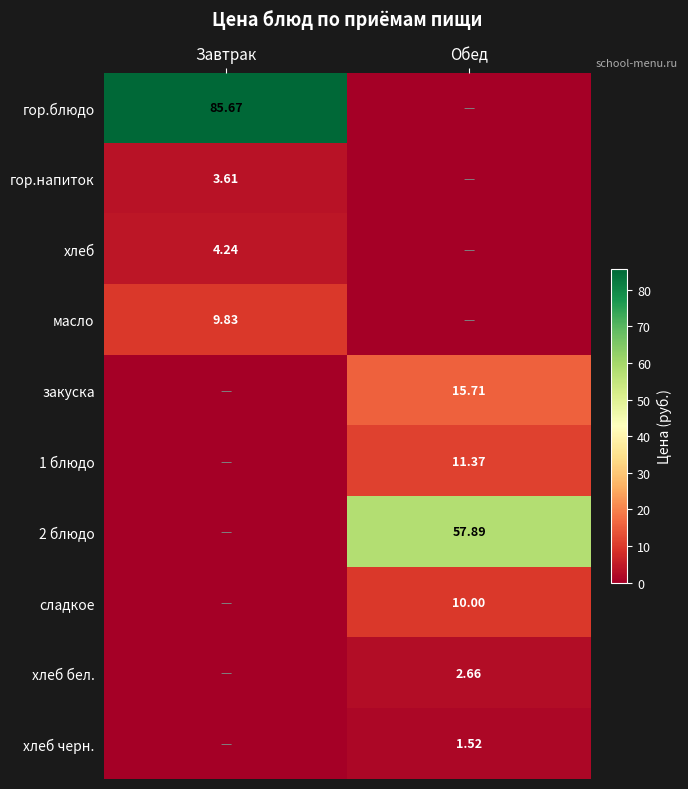

What is the difference between the maximum and minimum values in the гор.блюдо series?

85.7